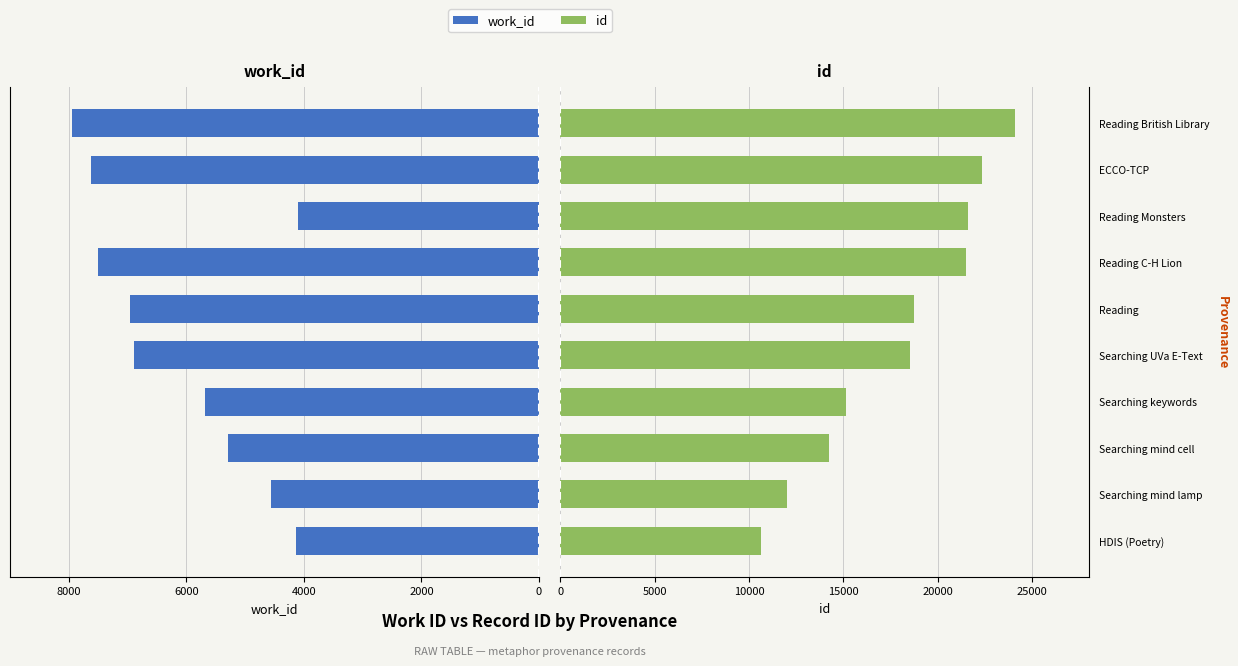

What is the difference between the maximum and second lowest values in the id series?

12100